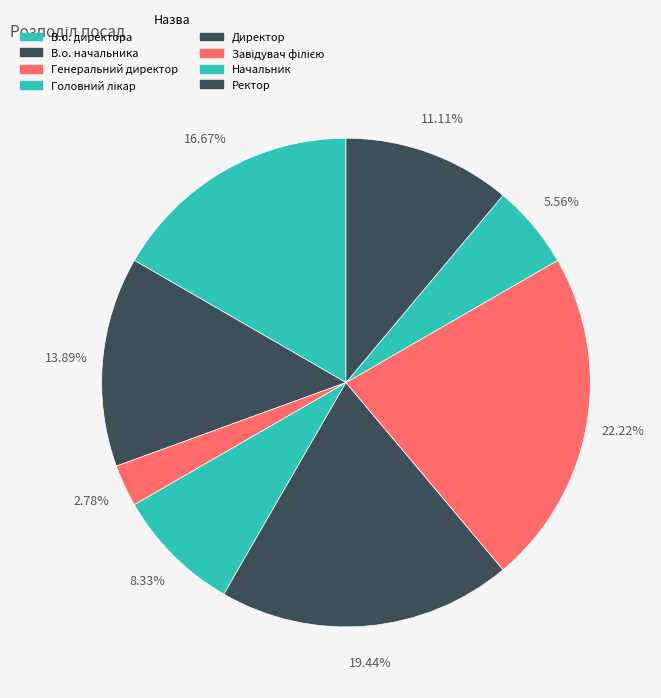

What is the ratio of the value at Генеральний директор to the value at Ректор?

0.2